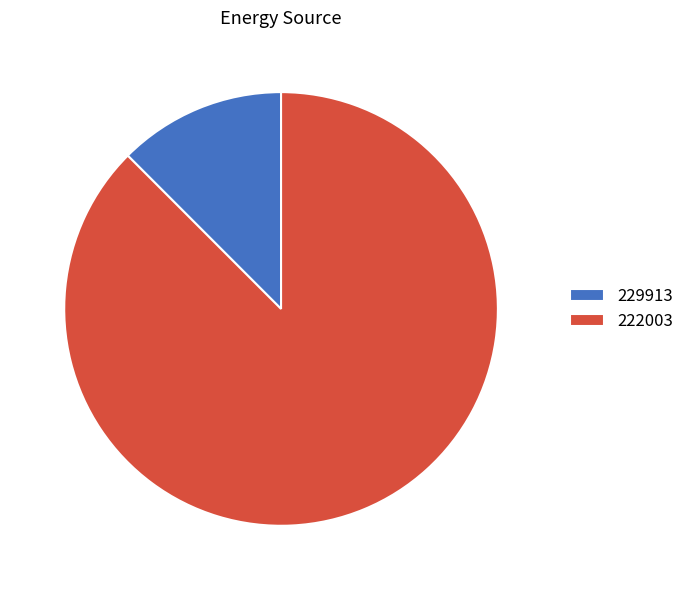

Which slice is the smallest?

229913